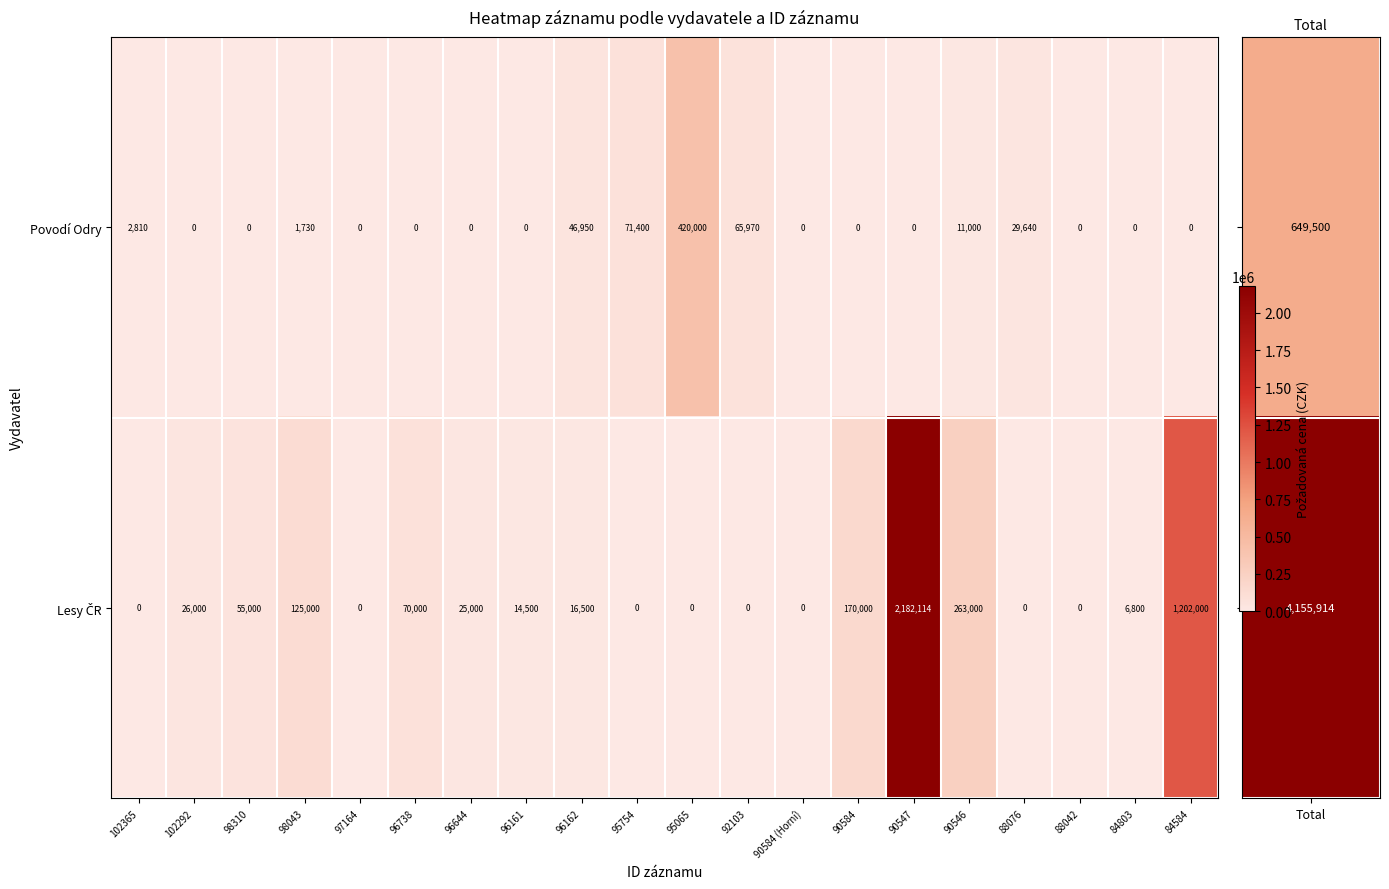

Read the Povodí Odry value at 95754, to the nearest 50.

71400